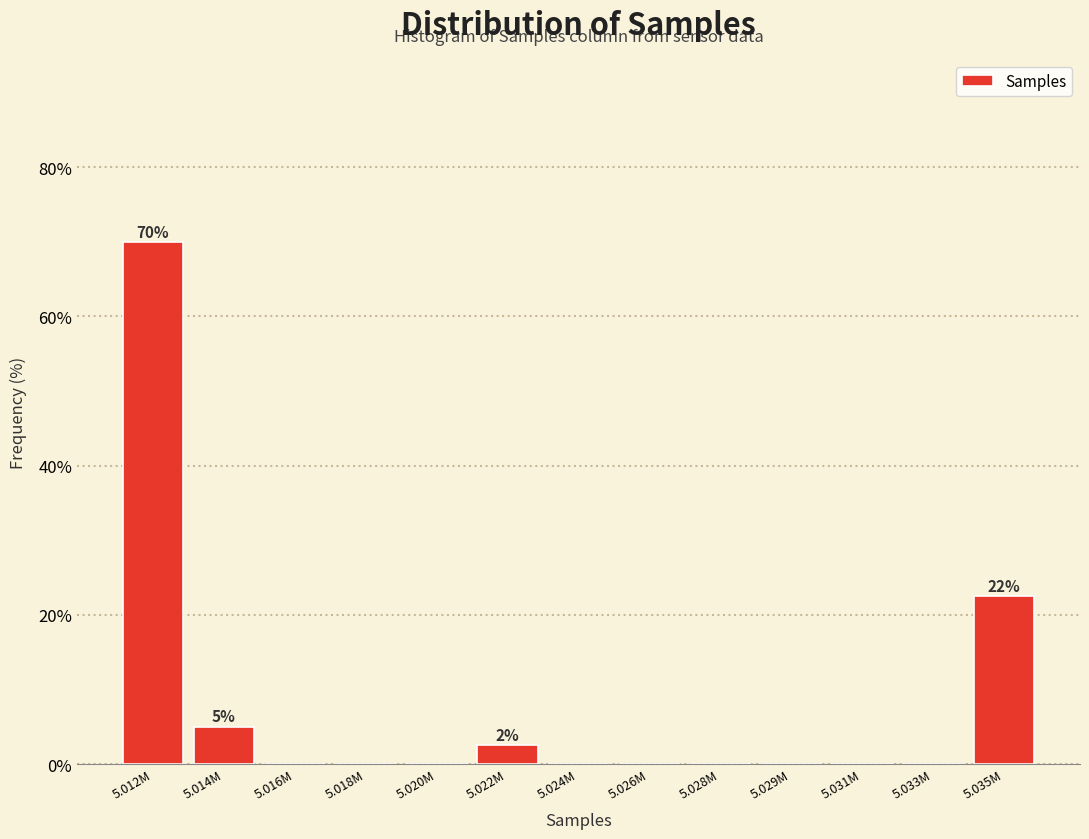

Reading left to right, list all the values displayed in this chart.

5.012M=70.0	5.014M=5.0	5.016M=0.0	5.018M=0.0	5.020M=0.0	5.022M=2.5	5.024M=0.0	5.026M=0.0	5.028M=0.0	5.029M=0.0	5.031M=0.0	5.033M=0.0	5.035M=22.5